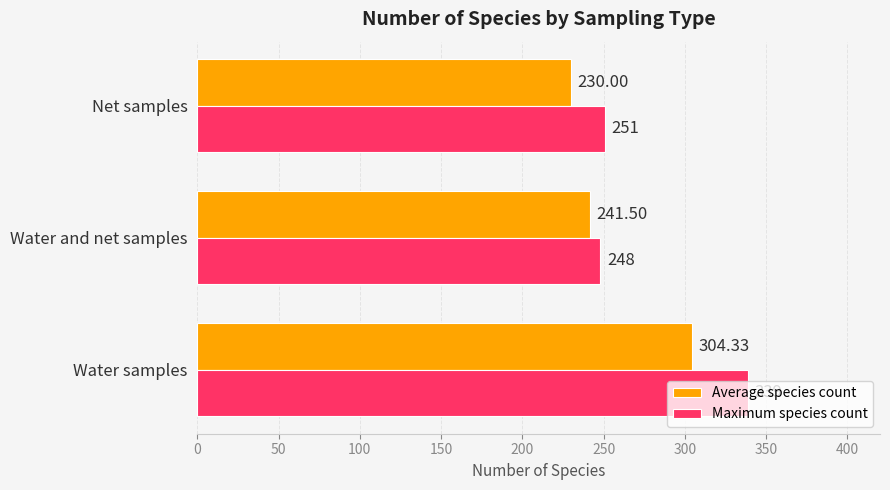

Which series has the widest spread of values?

Maximum species count